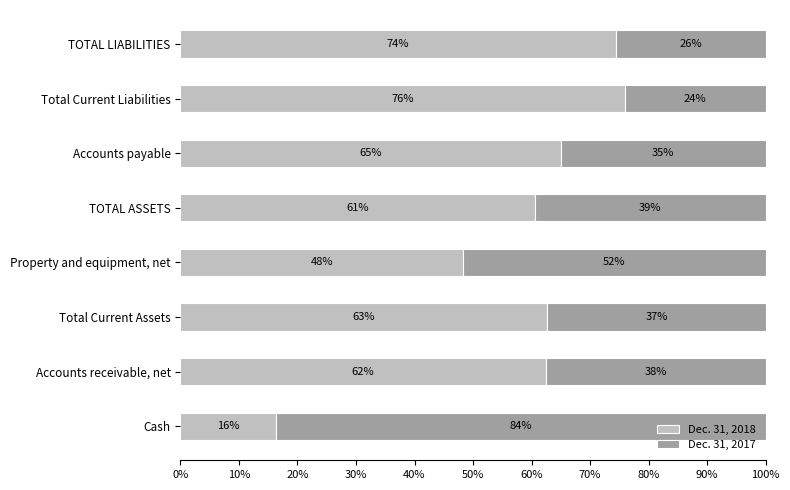

What are all the series names shown in the legend?

Dec. 31, 2018, Dec. 31, 2017